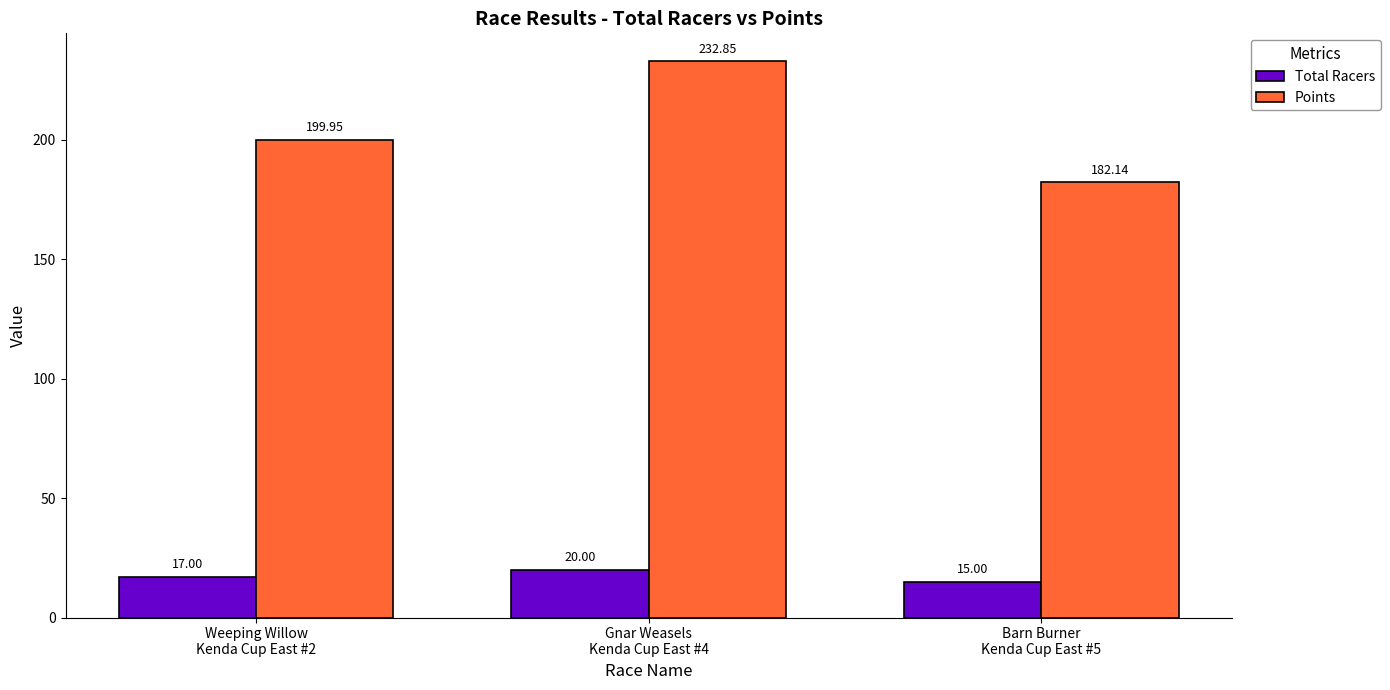

How many groups of bars are there?

3